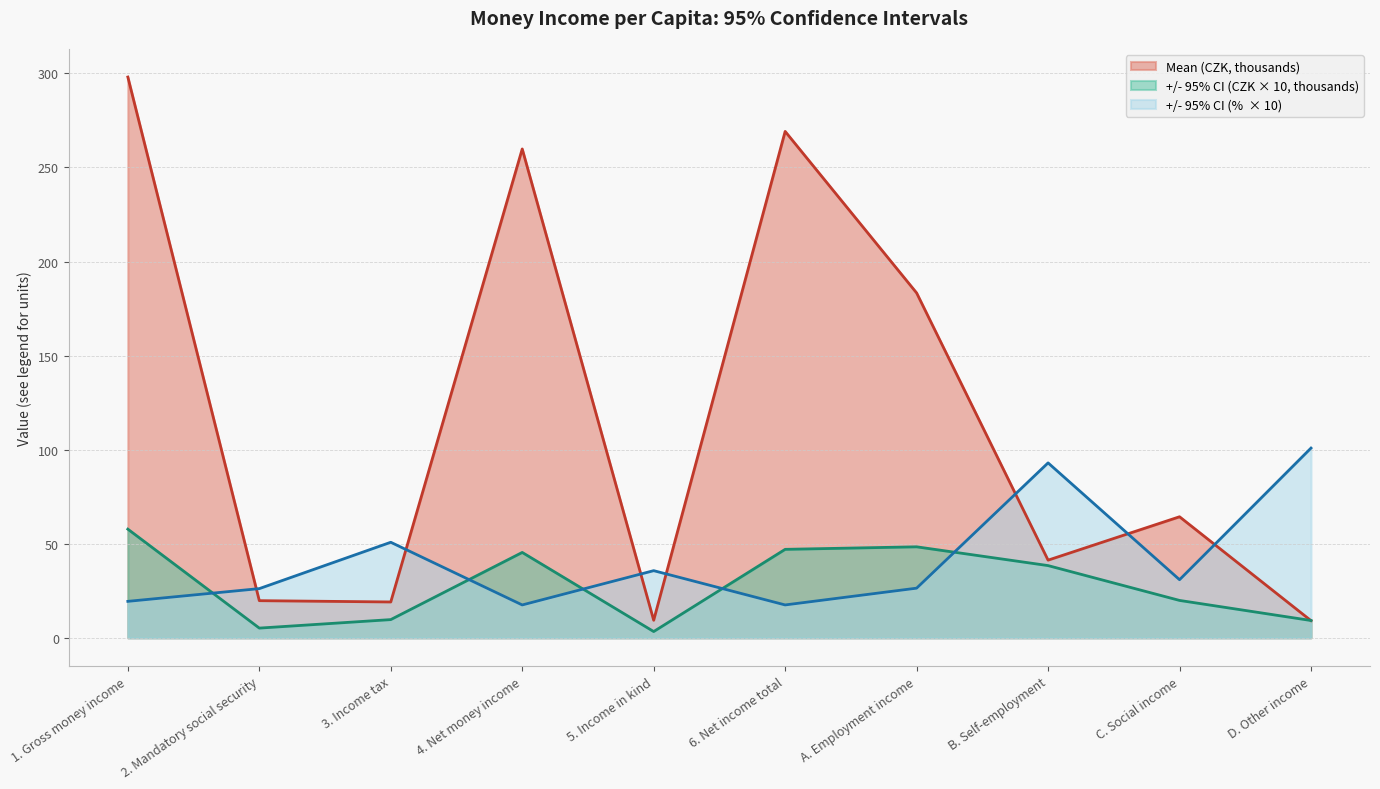

At which category does +/- 95% CI (CZK) reach its first local peak?

4. Net money income